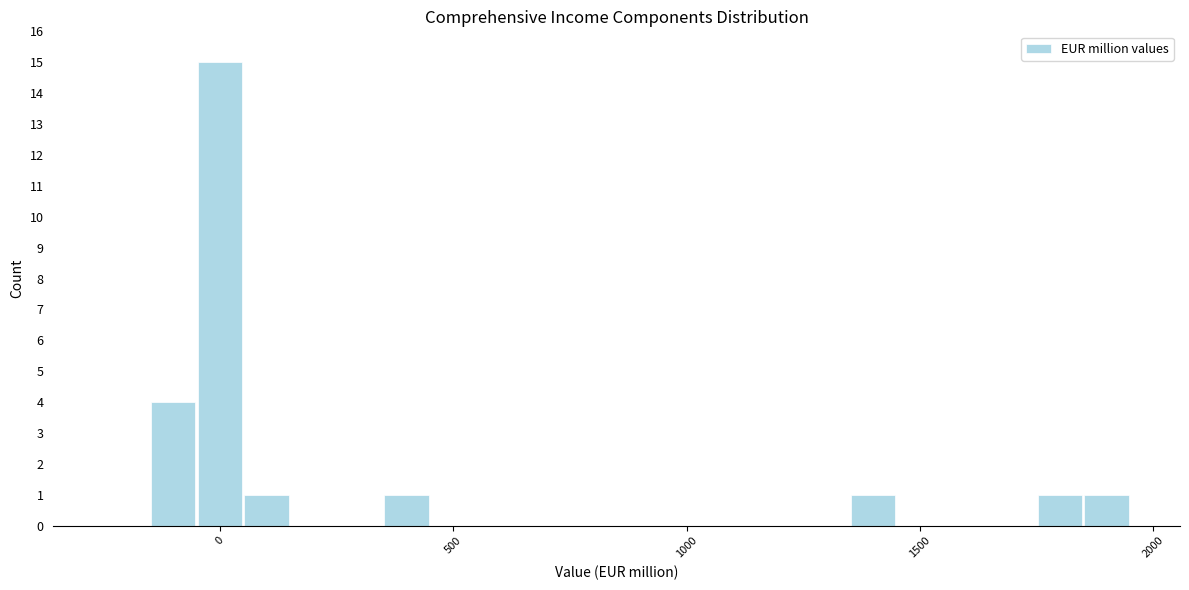

Read against the x-axis, roughly where is the centre of the tallest bar?

0